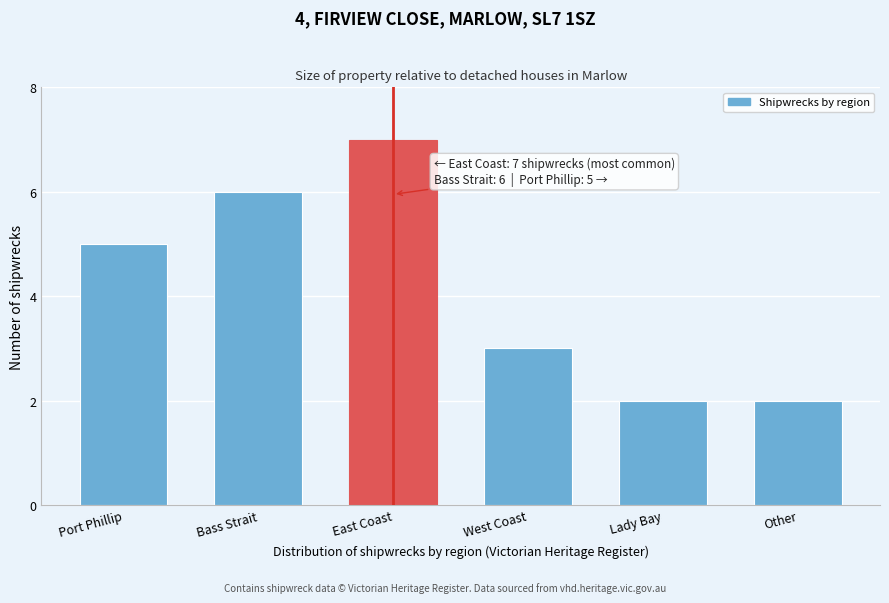

Reading left to right, what are all the values shown in this chart?

5	6	7	3	2	2